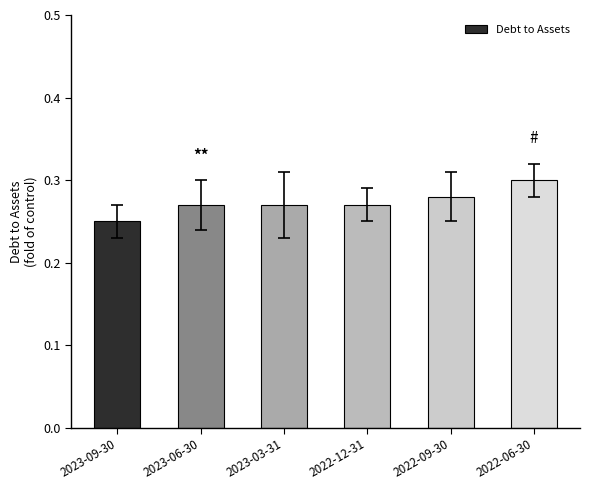

Where is the data nearest to the value 0?

2023-09-30